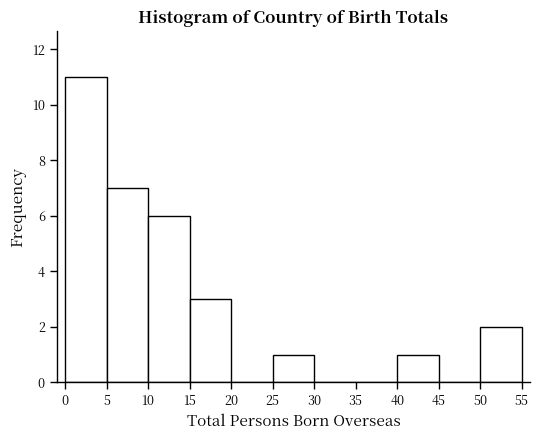

Reading left to right, transcribe this chart: for each bar, give the range it covers on the x-axis and its height. The values are not printed on the chart, so give them approximately, as read against the axis.

0 to 5: 11
5 to 10: 7
10 to 15: 6
15 to 20: 3
20 to 25: 0
25 to 30: 1
30 to 35: 0
35 to 40: 0
40 to 45: 1
45 to 50: 0
50 to 55: 2